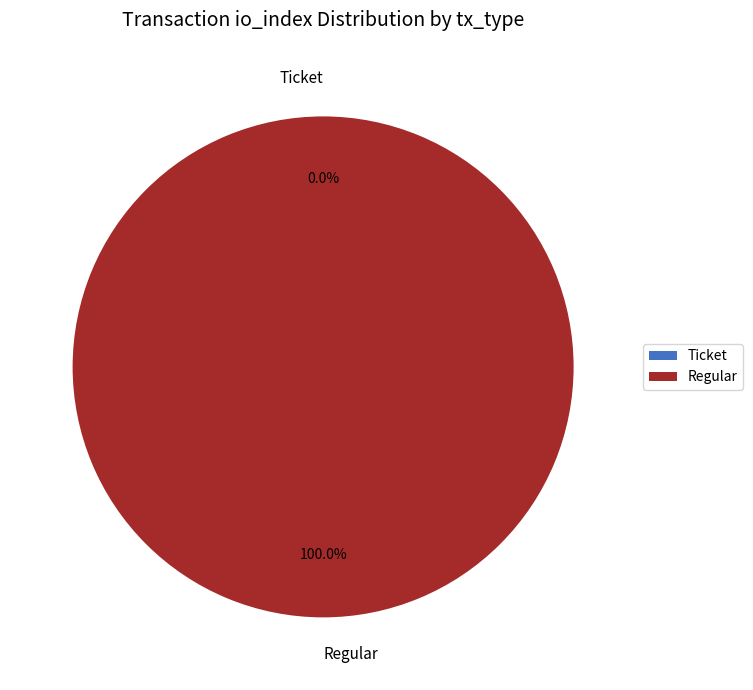

What portion of the pie excludes Ticket?

100.0%